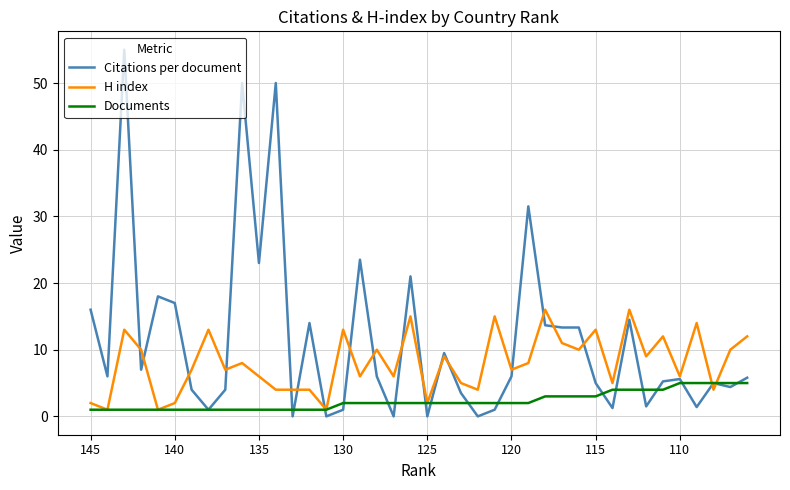

What is the highest value of the Documents series?

5.0